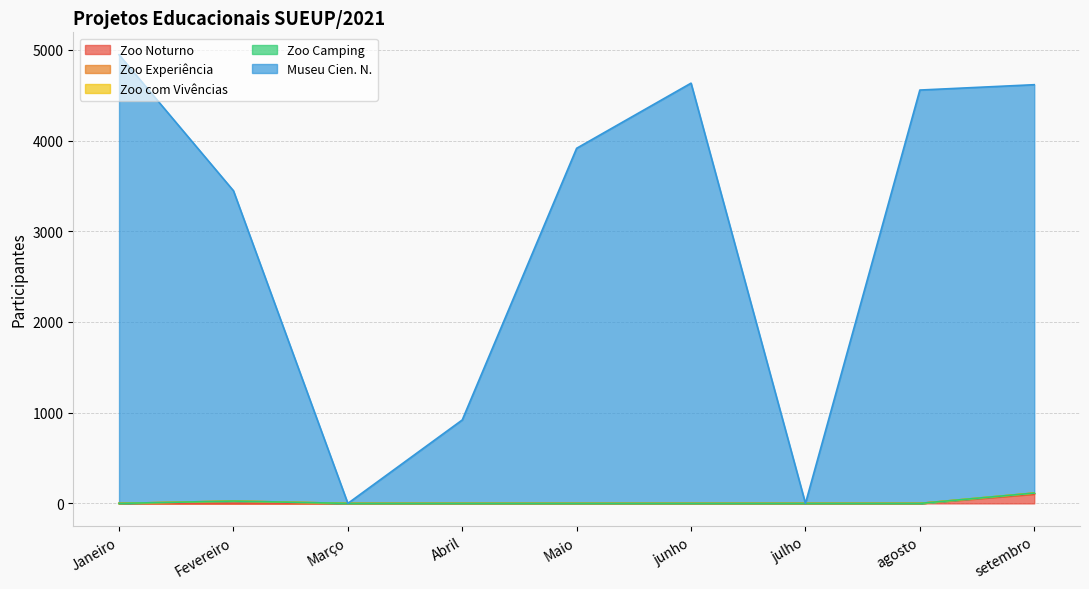

Which series has the largest range (max minus min)?

Museu Cien. N.